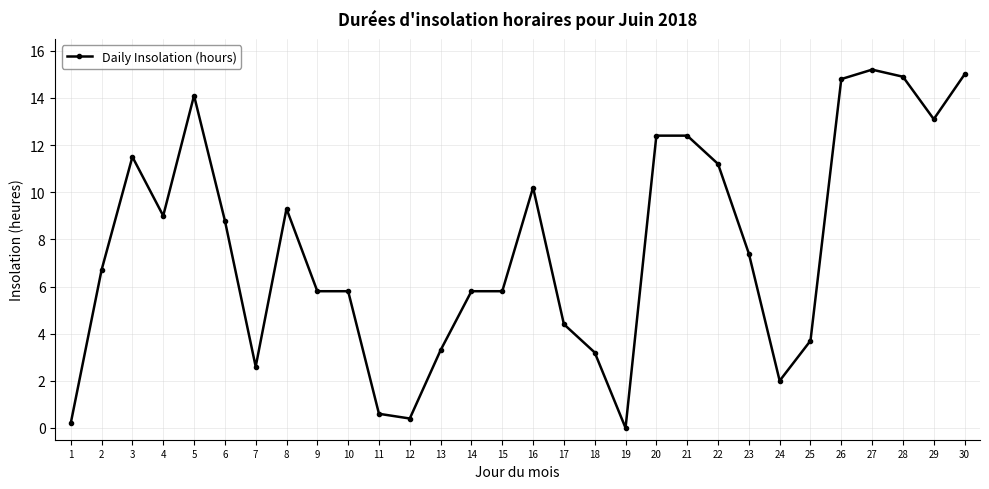

What is the average value?

7.7